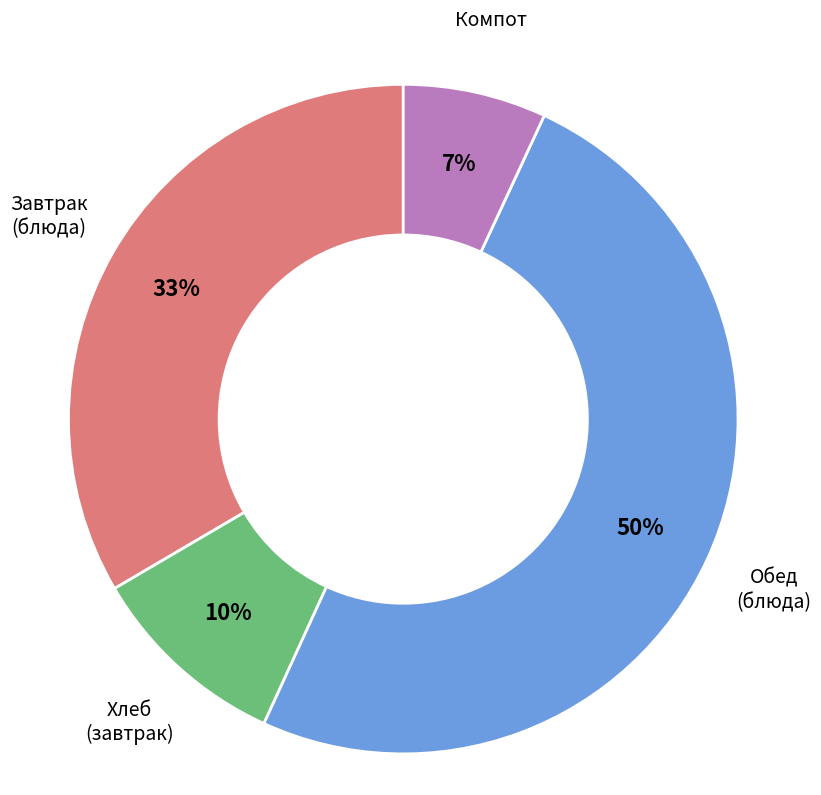

To the nearest percent, what is the average slice percentage?

25%